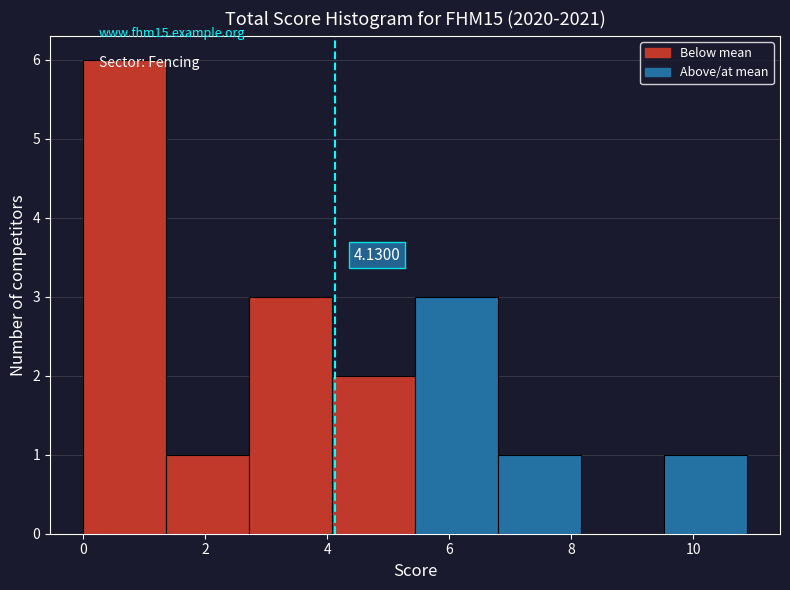

Over which range of the x-axis is the bar tallest?

0.00 to 1.36